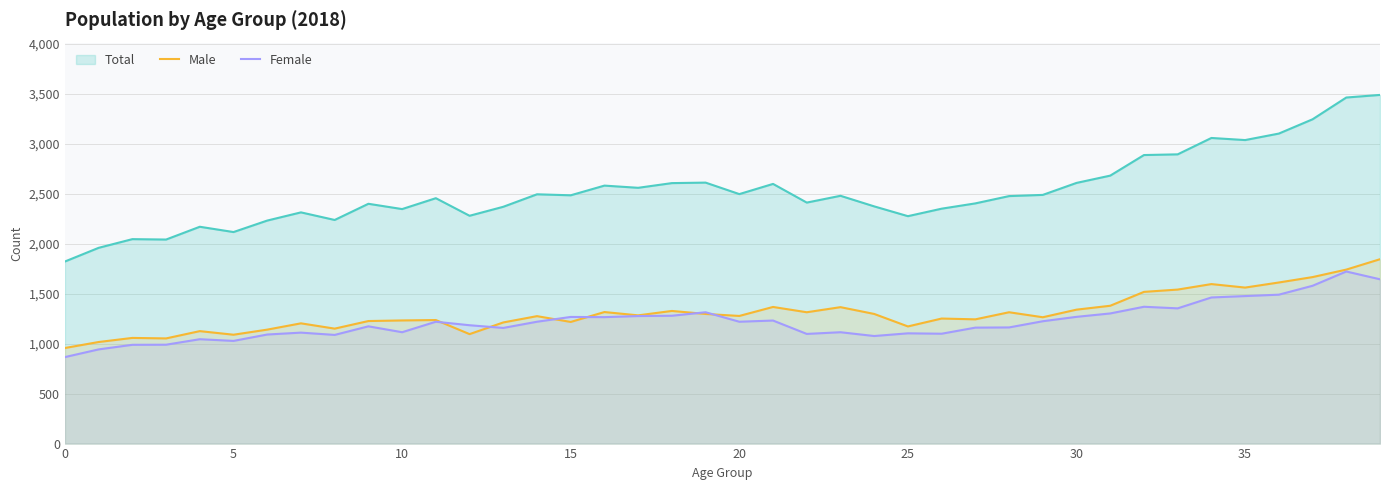

Which series has the widest spread of values?

Total